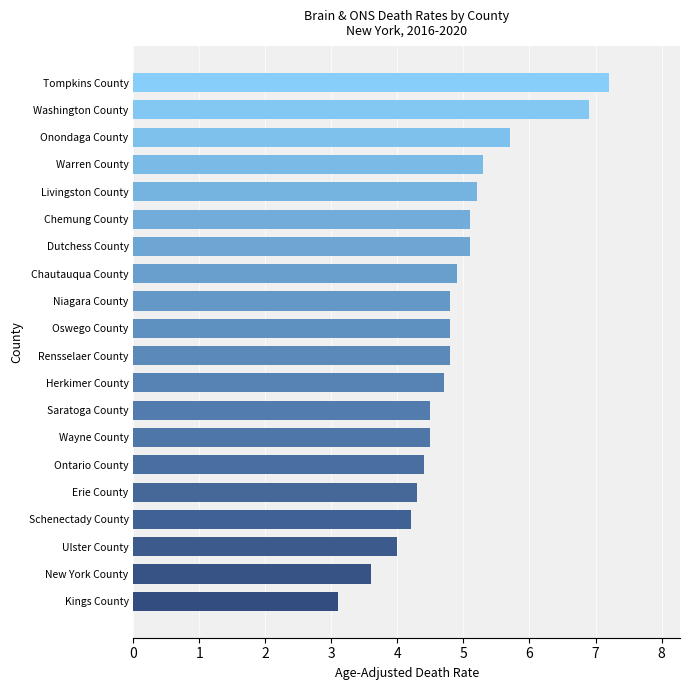

Reading bottom to top, list all the values displayed in this chart.

3.1	3.6	4.0	4.2	4.3	4.4	4.5	4.5	4.7	4.8	4.8	4.8	4.9	5.1	5.1	5.2	5.3	5.7	6.9	7.2